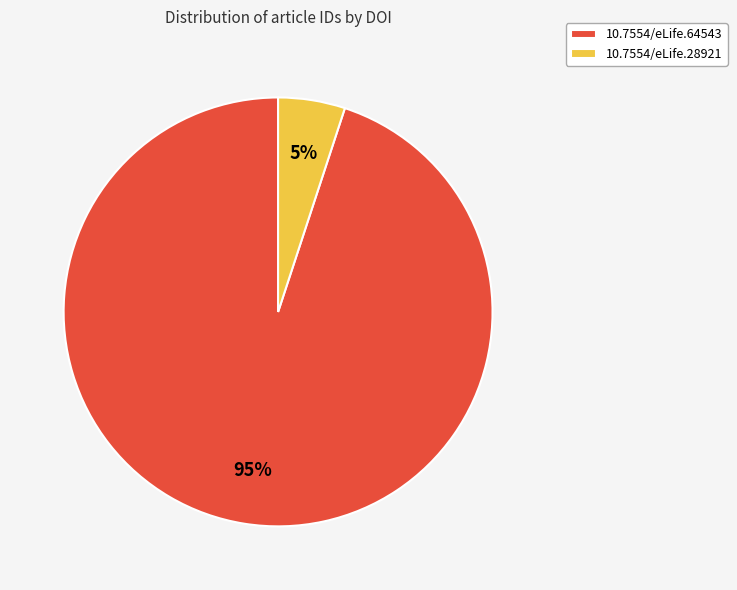

Which category has the biggest portion of the pie?

10.7554/eLife.64543